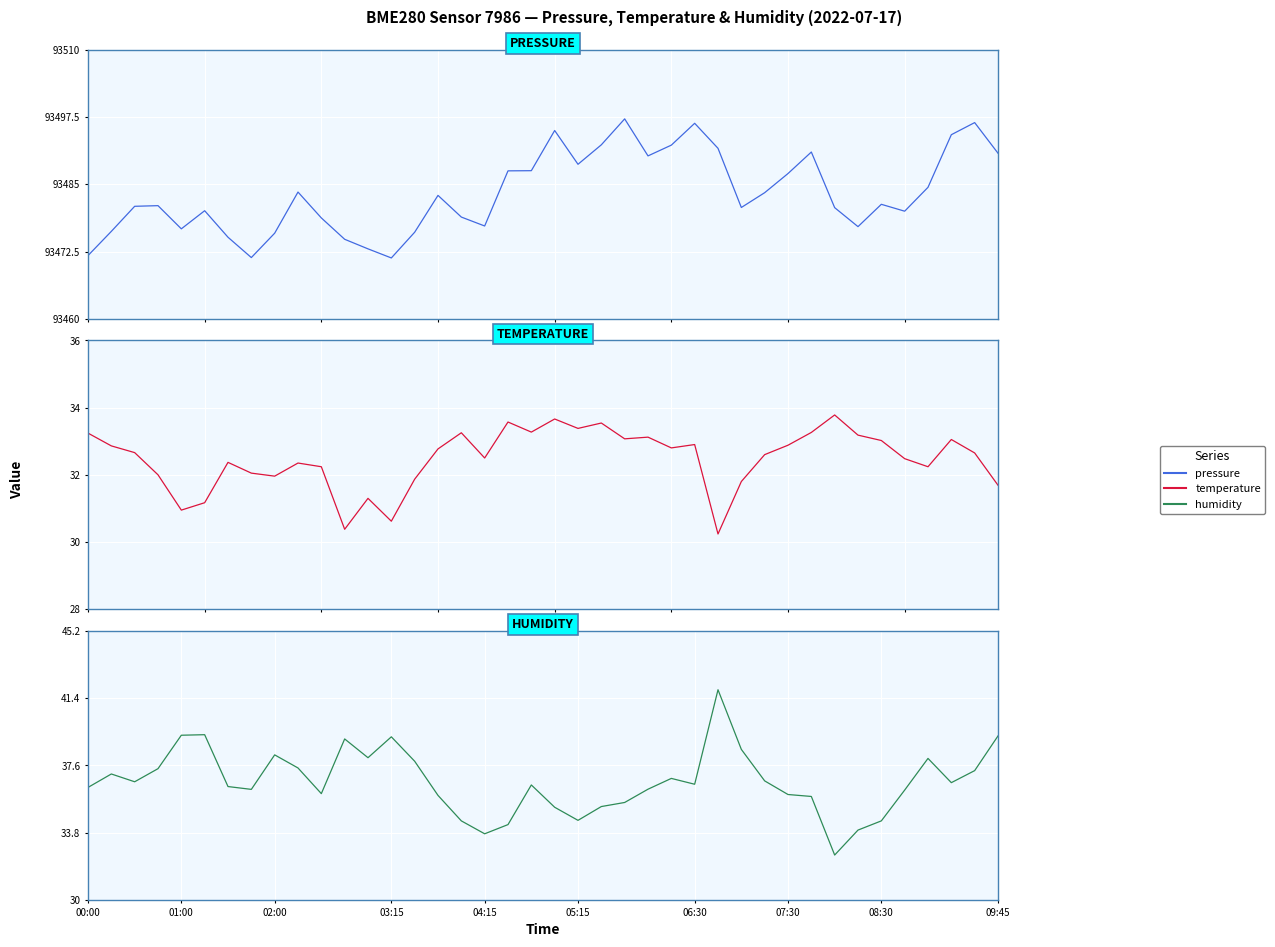

What is the greatest value displayed?

93497.2